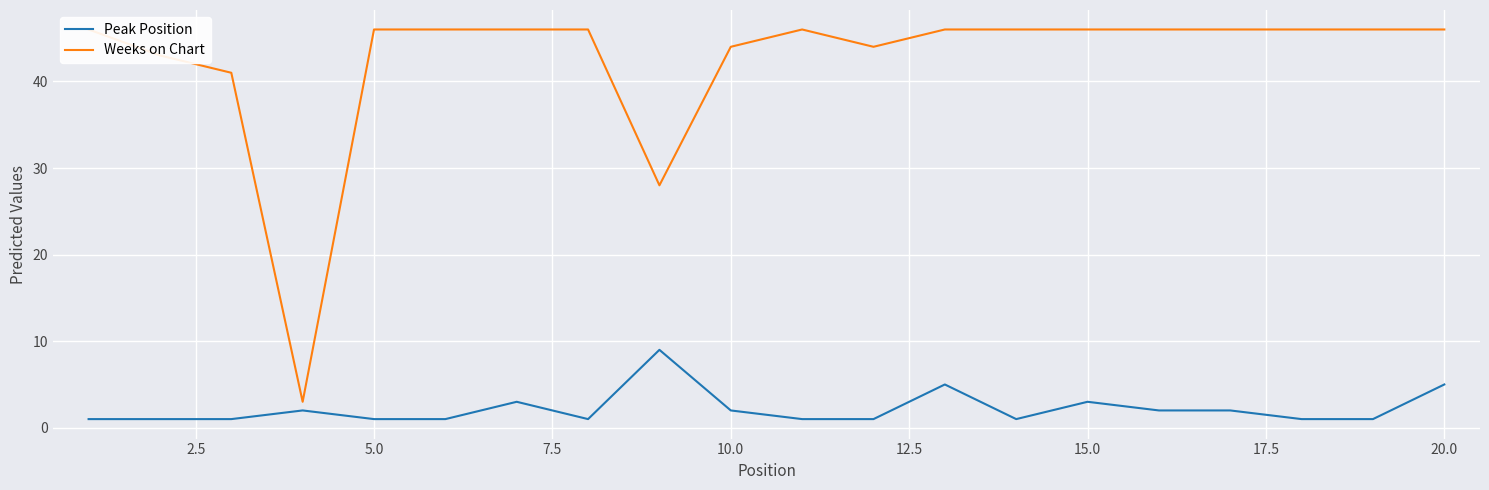

What is the sum of all Peak Position values?

44